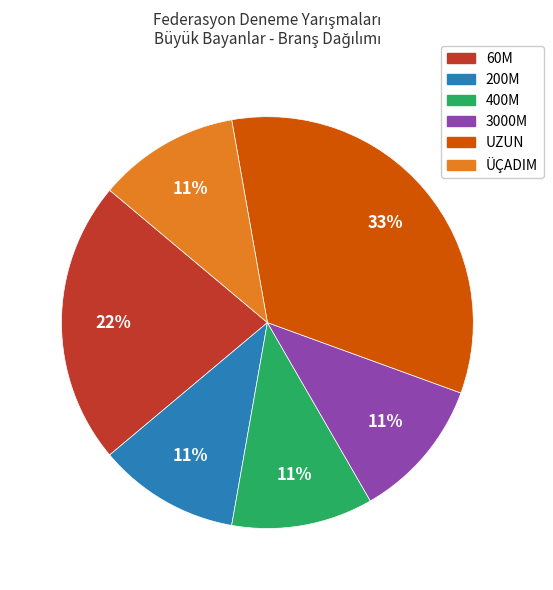

How many slices are in this pie chart?

6